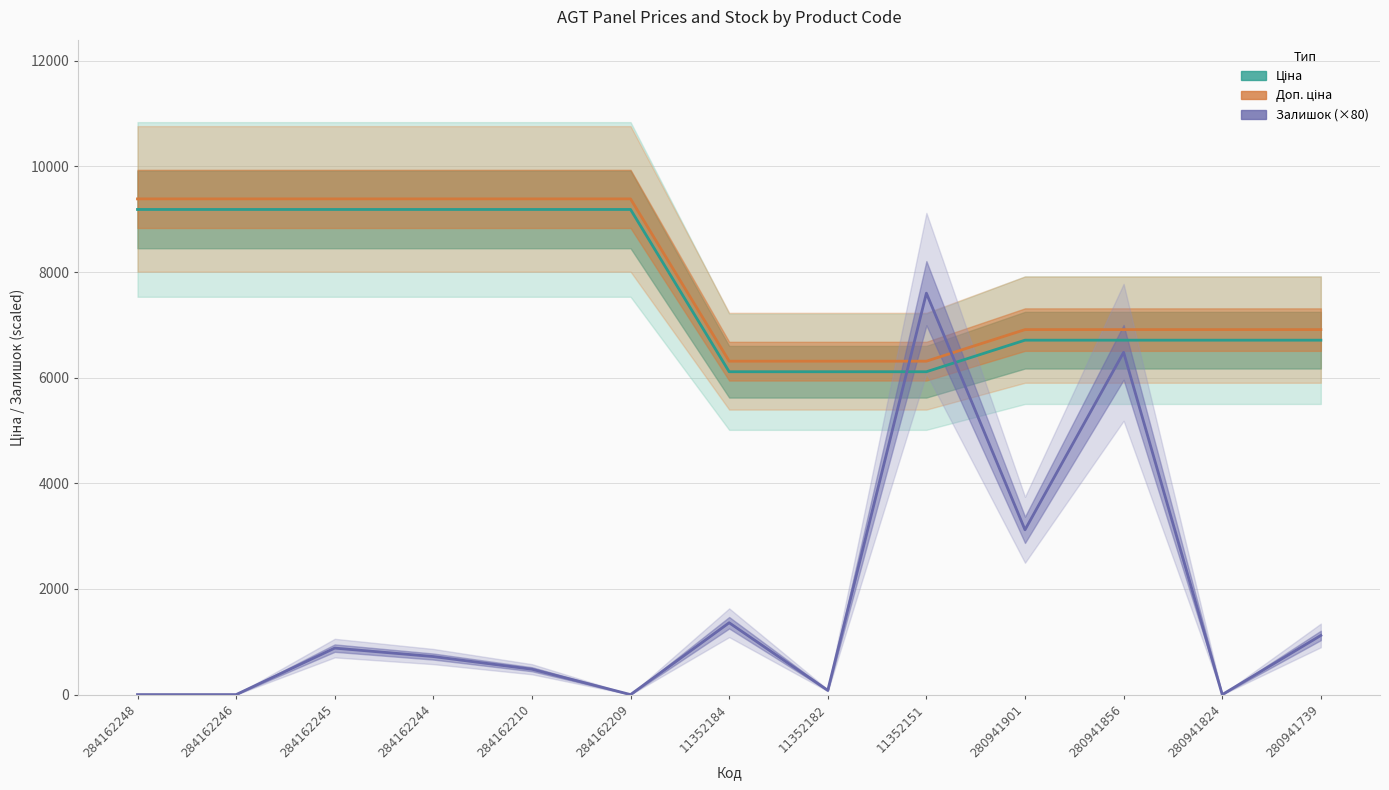

The value of Залишок (×80) at 280941824 is 0.0. True or false?

True